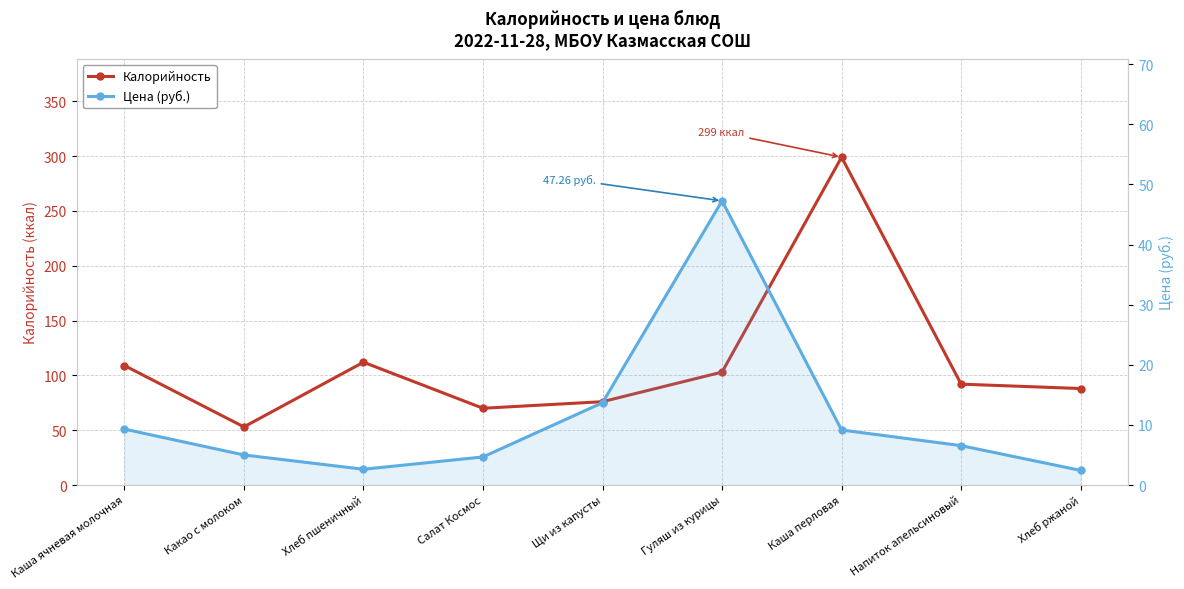

Reading right to left, extract all data points from this chart.

Калорийность: 88.0	92.0	299.0	103.0	76.0	70.0	112.0	53.0	109.0
Цена (руб.): 2.4	6.5	9.2	47.3	13.7	4.7	2.6	5.0	9.3